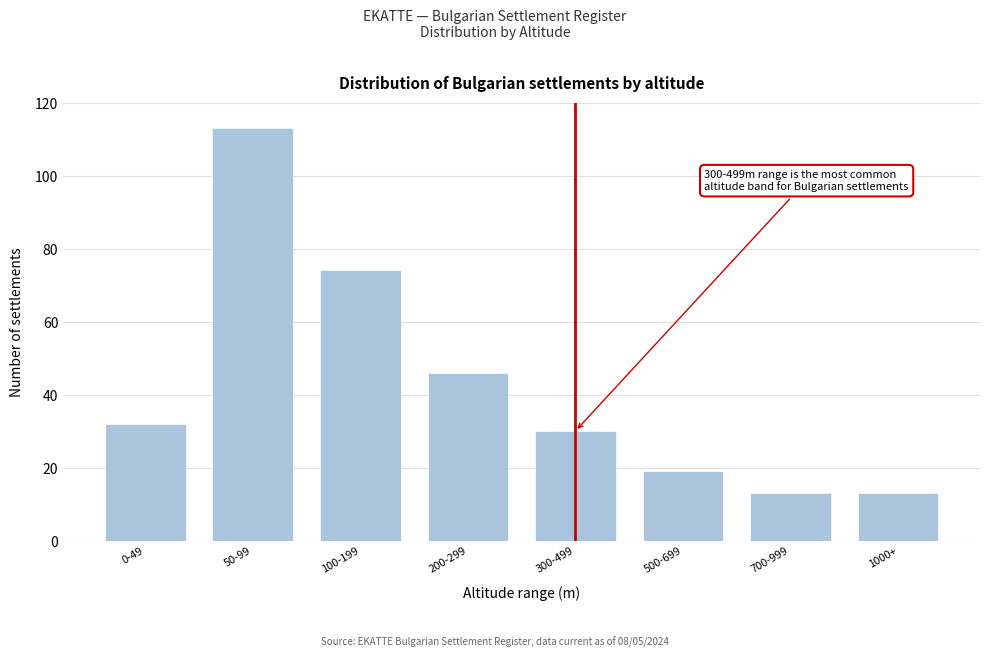

Reading left to right, transcribe all the data shown in this chart.

32	113	74	46	30	19	13	13